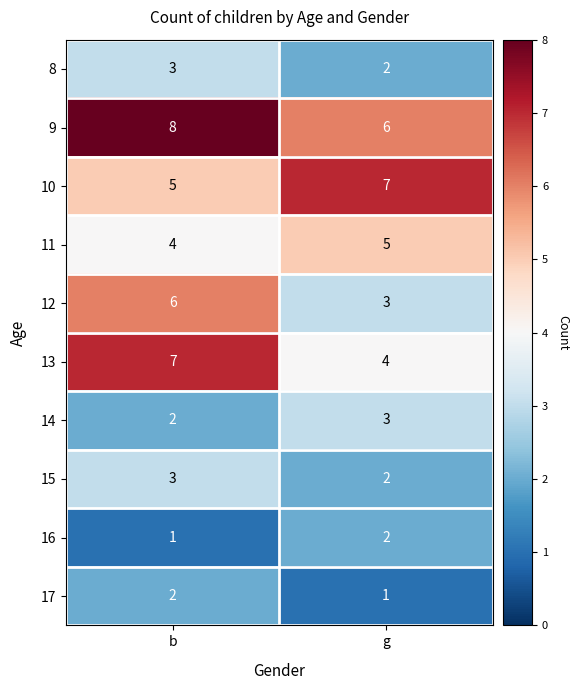

The value of 15 at b is 3. True or false?

True